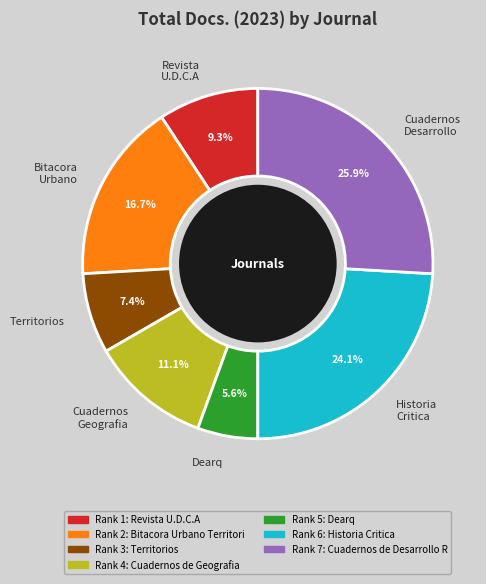

What percentage is the Historia Critica slice, to the nearest percent?

24%